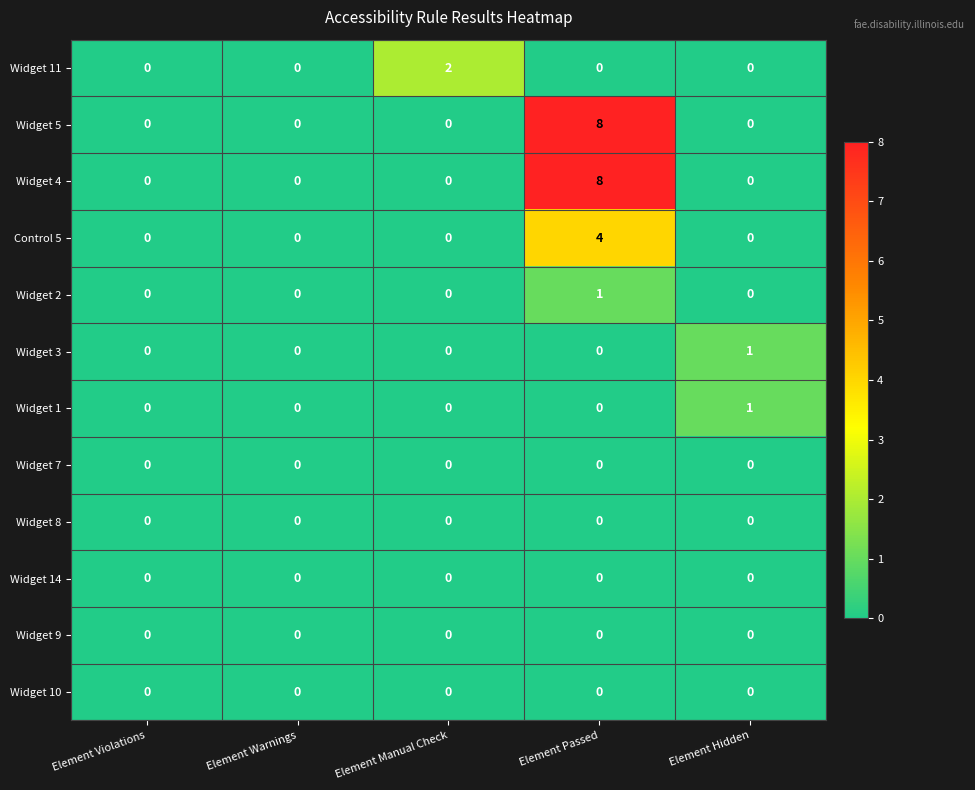

True or false: Widget 10 has a value of 0 at Element Passed.

True